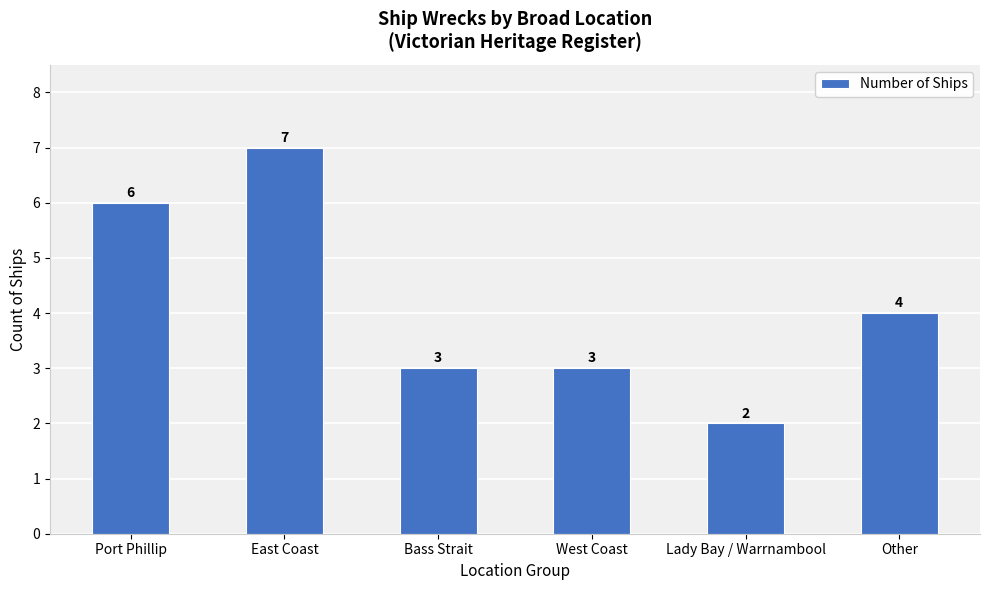

What is the approximate value at West Coast?

3